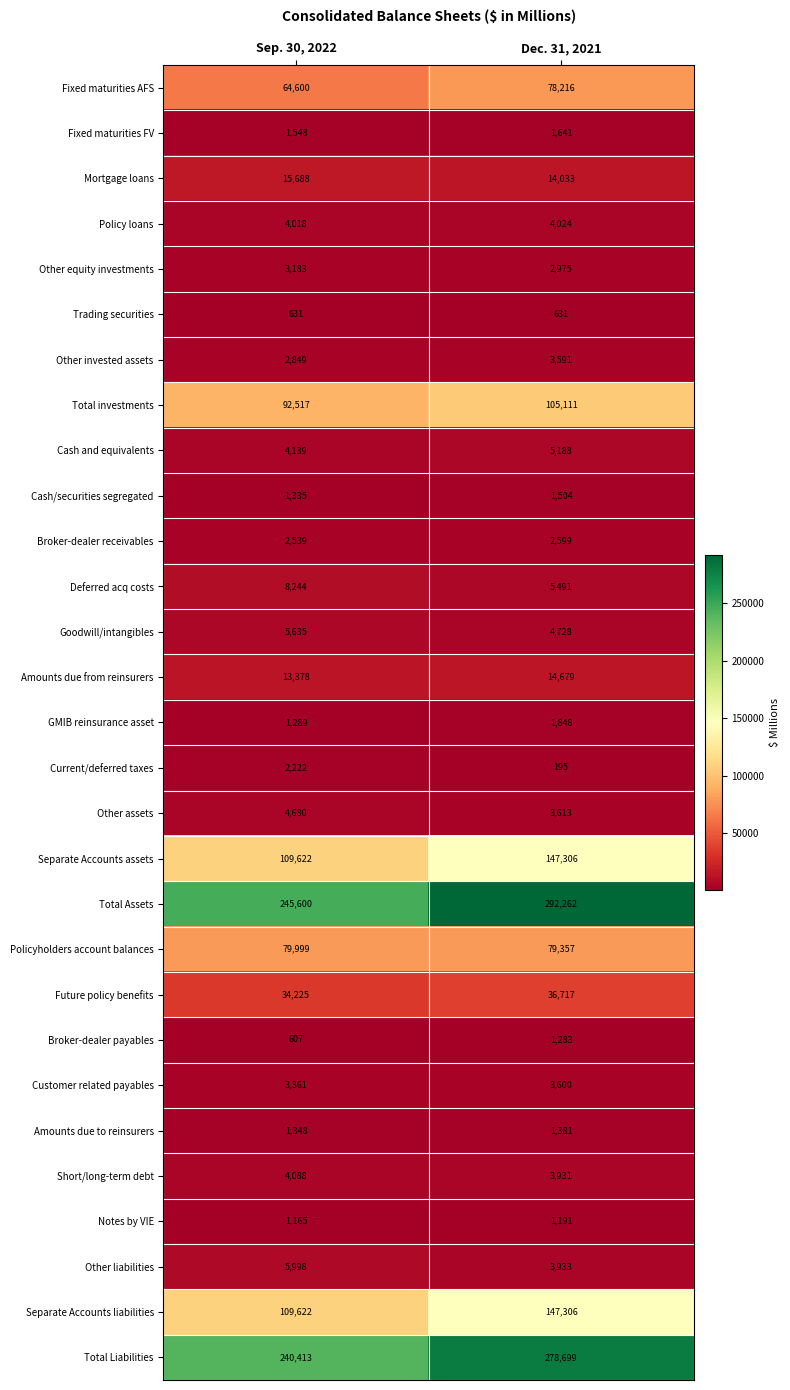

True or false: Amounts due to reinsurers has a value of 800 at Dec. 31, 2021.

False